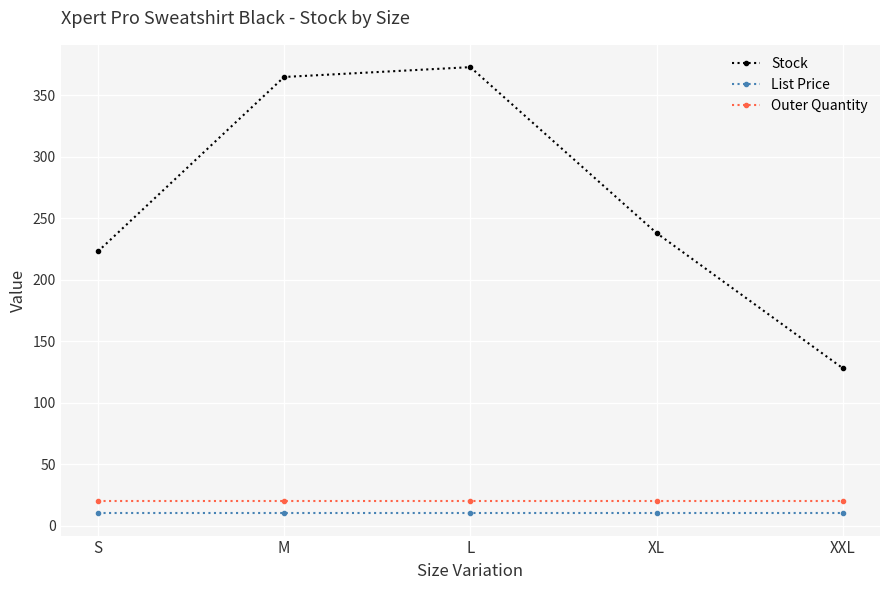

Which category has the highest value across all series?

L